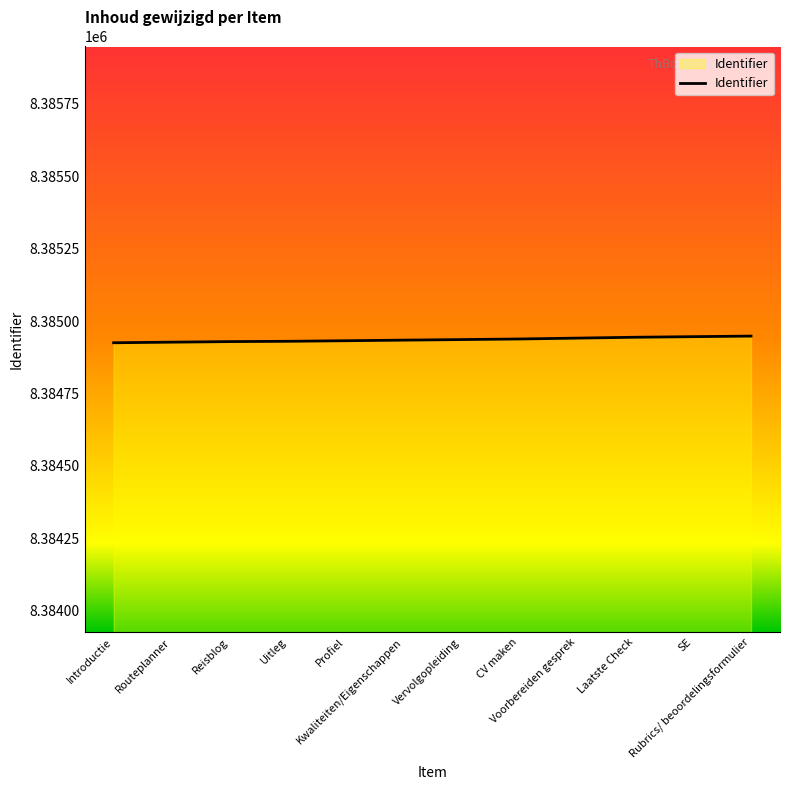

What is the minimum value shown in the chart?

8384925